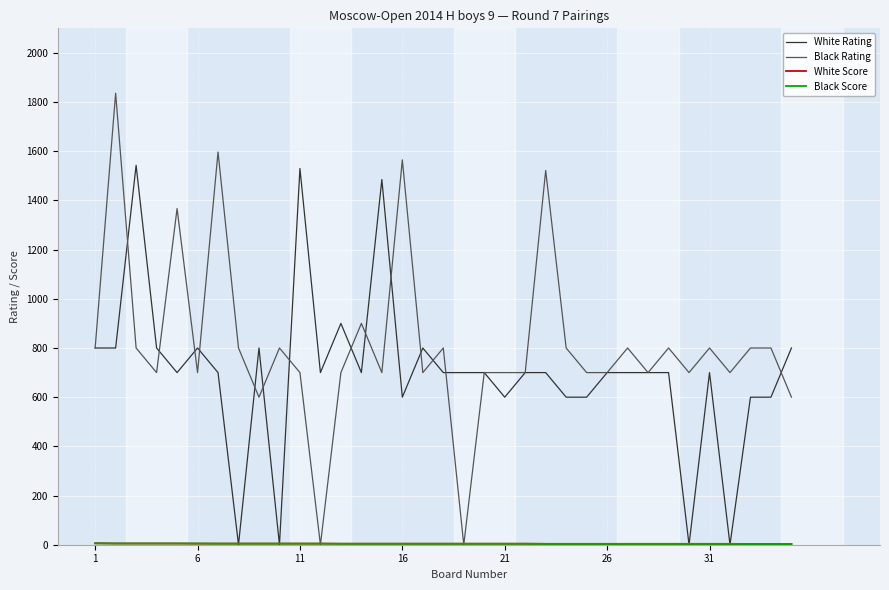

What is the maximum value for Black Rating?

1836.0